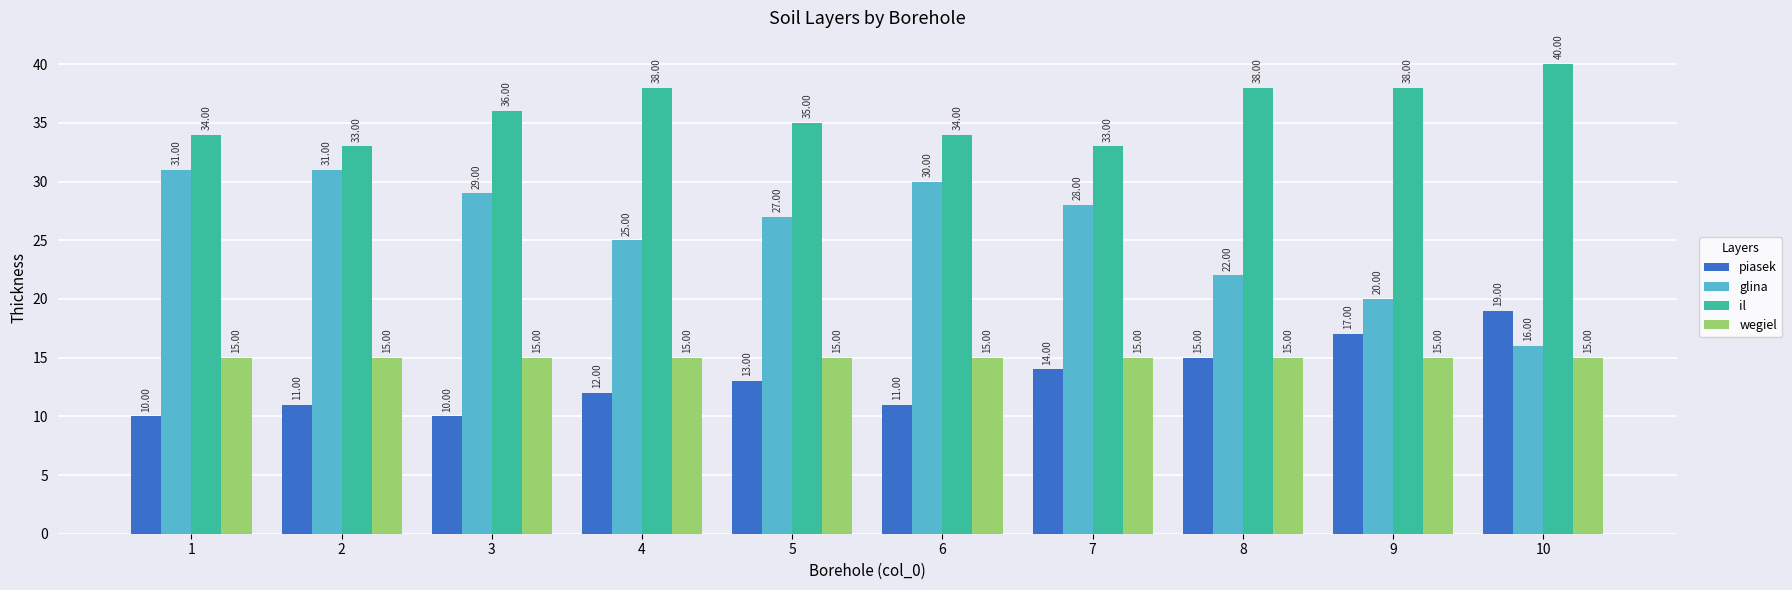

What are all the series names shown in the legend?

piasek, glina, il, wegiel